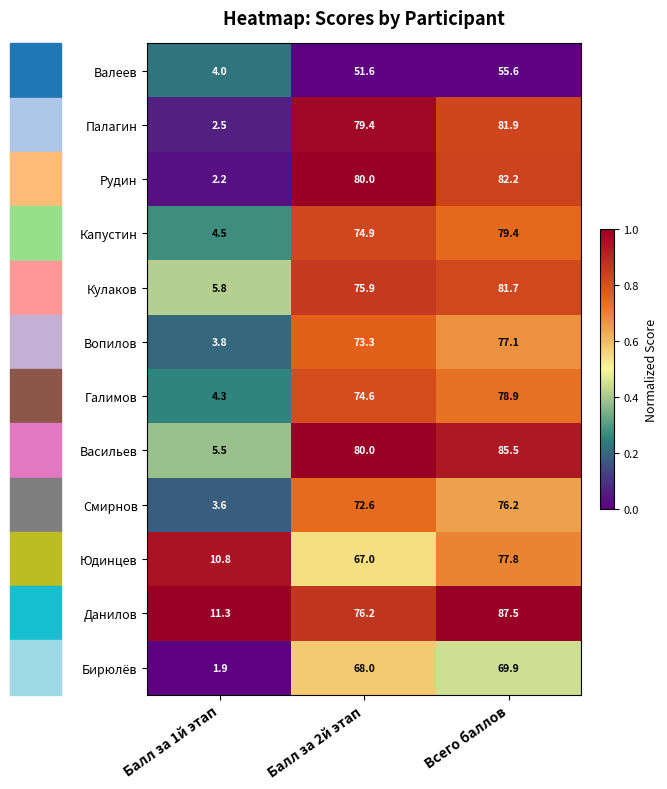

Count the number of categories in the chart.

3